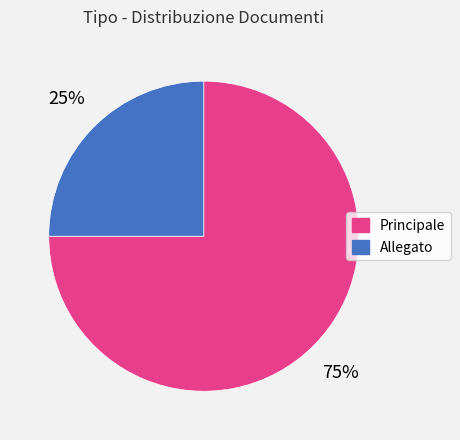

How many slices are in this pie chart?

2